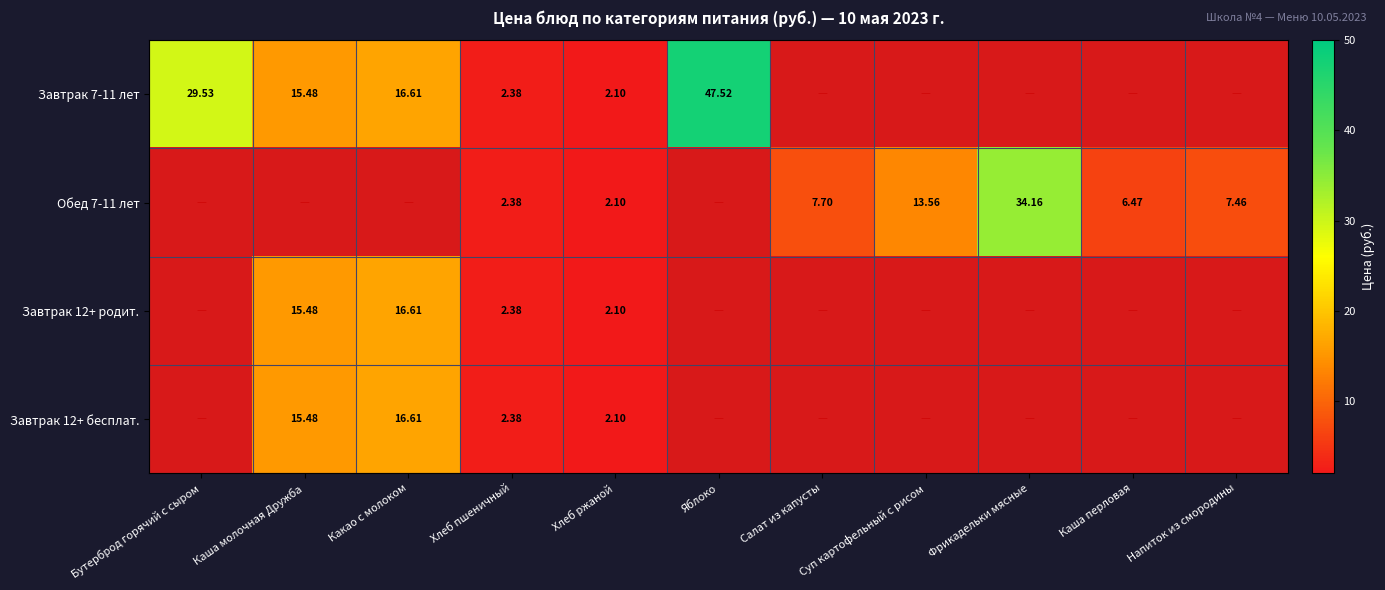

What value does the Обед 7-11 лет series have at Суп картофельный с рисом?

13.6